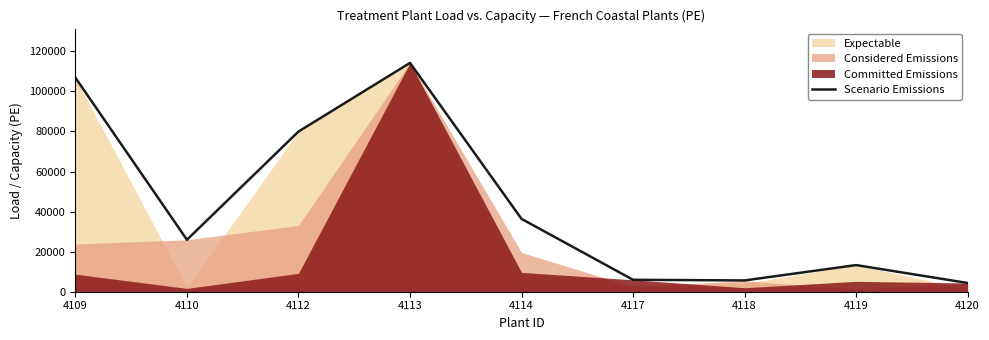

Reading left to right, extract all data points from this chart.

106821	25939	79940	114206	36360	5954	5636	13296	4360